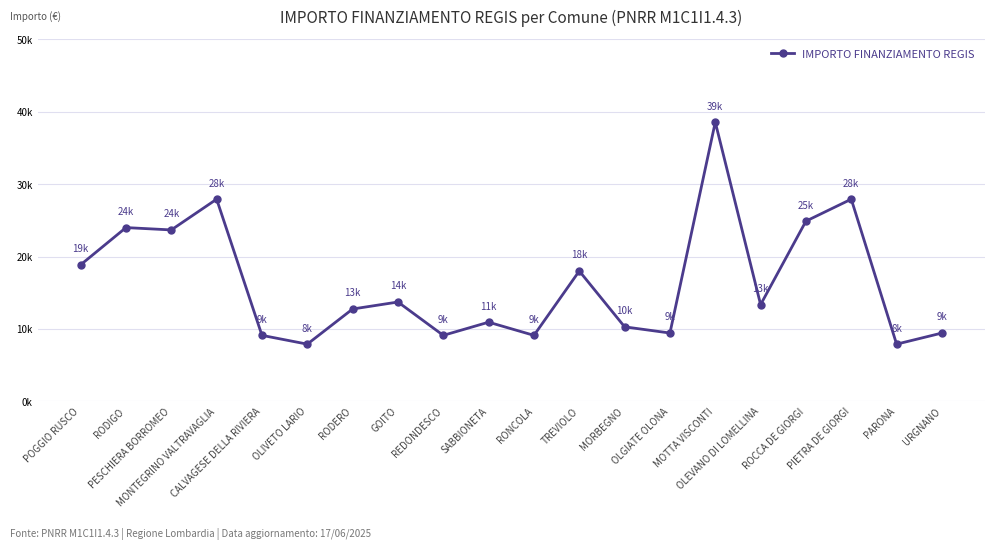

What is the approximate value at OLIVETO LARIO?

7891